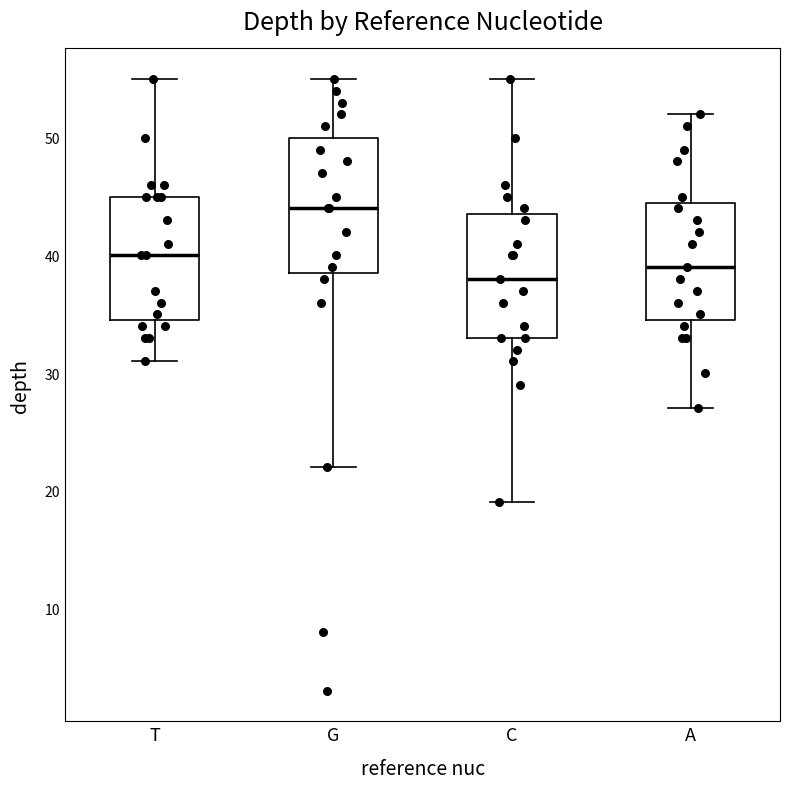

Reading left to right, read every box against the y-axis: the position of its median line, the range the box covers, and the ends of its whiskers. The values are not printed on the chart, so give them approximately, as read against the axis.

T: median 40, box 35 to 45, whiskers 31 to 55
G: median 44, box 39 to 50, whiskers 22 to 55
C: median 38, box 33 to 44, whiskers 19 to 55
A: median 39, box 35 to 45, whiskers 27 to 52